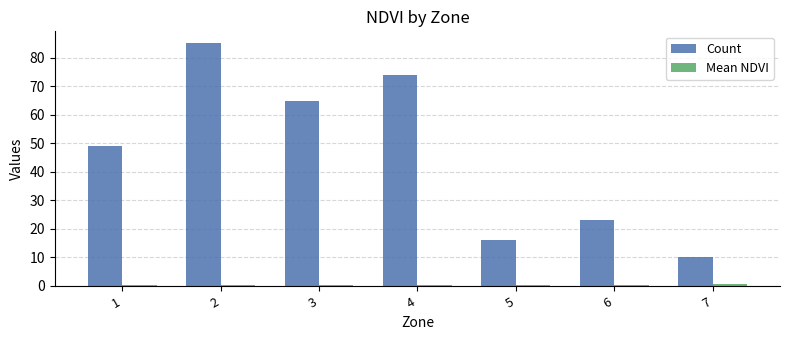

What is the lowest value of the Count series?

10.0